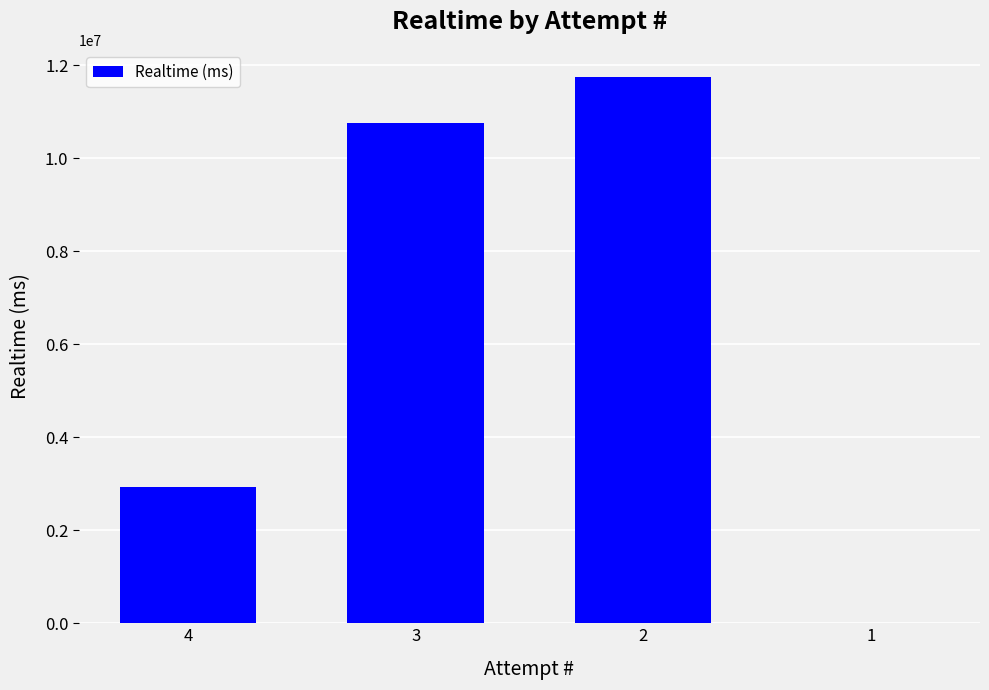

The value at 3 is 15958817. True or false?

False